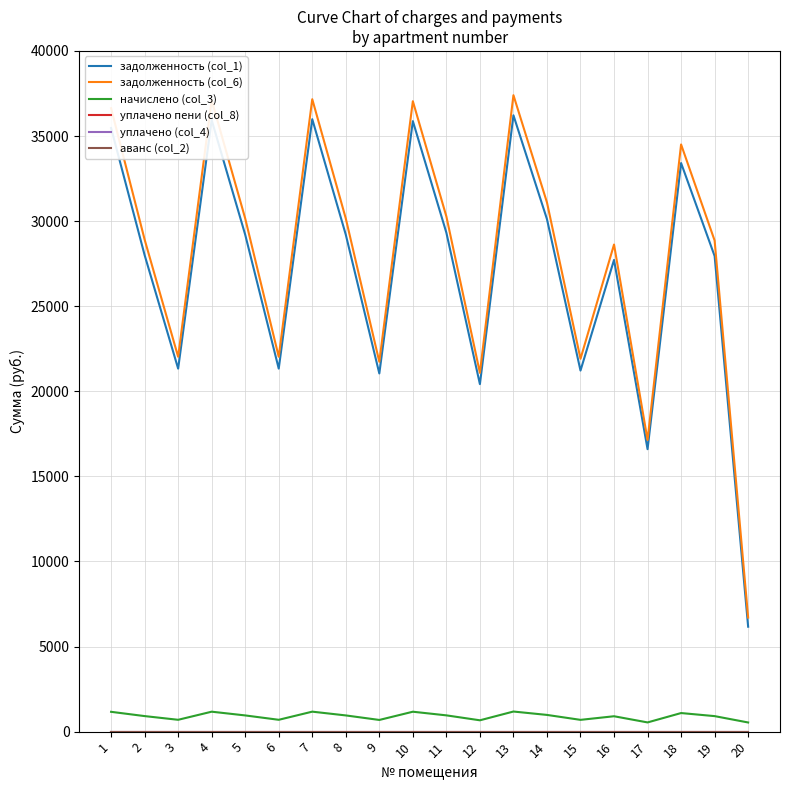

Is this an area chart (filled region under the line)?

No